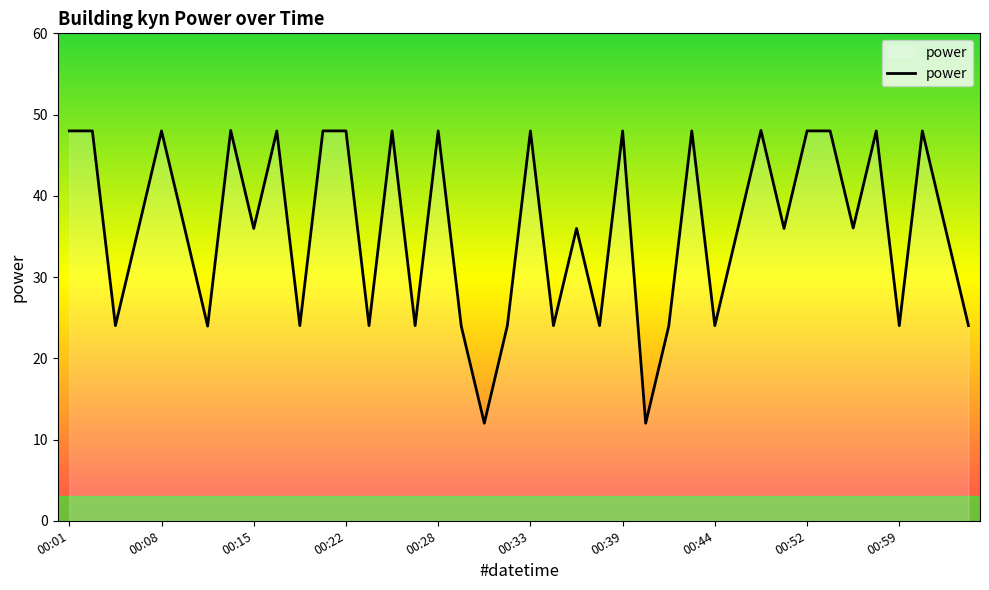

How many values exceed 35?

25